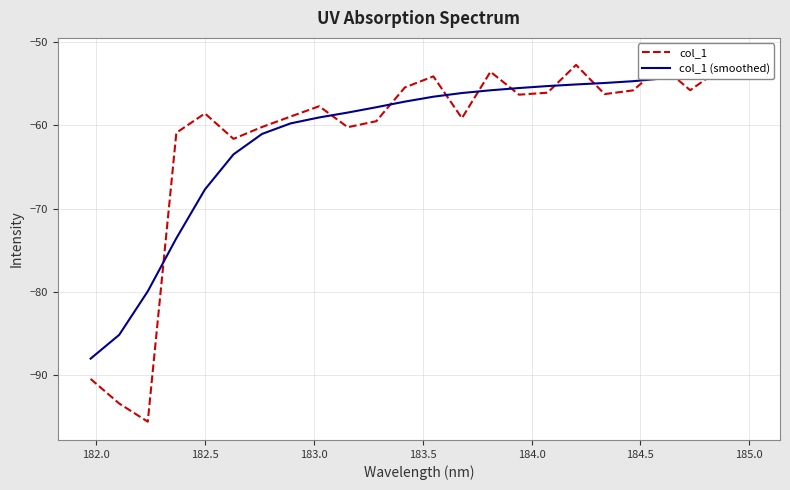

How many intersections are there between col_1 and col_1 (smoothed)?

11